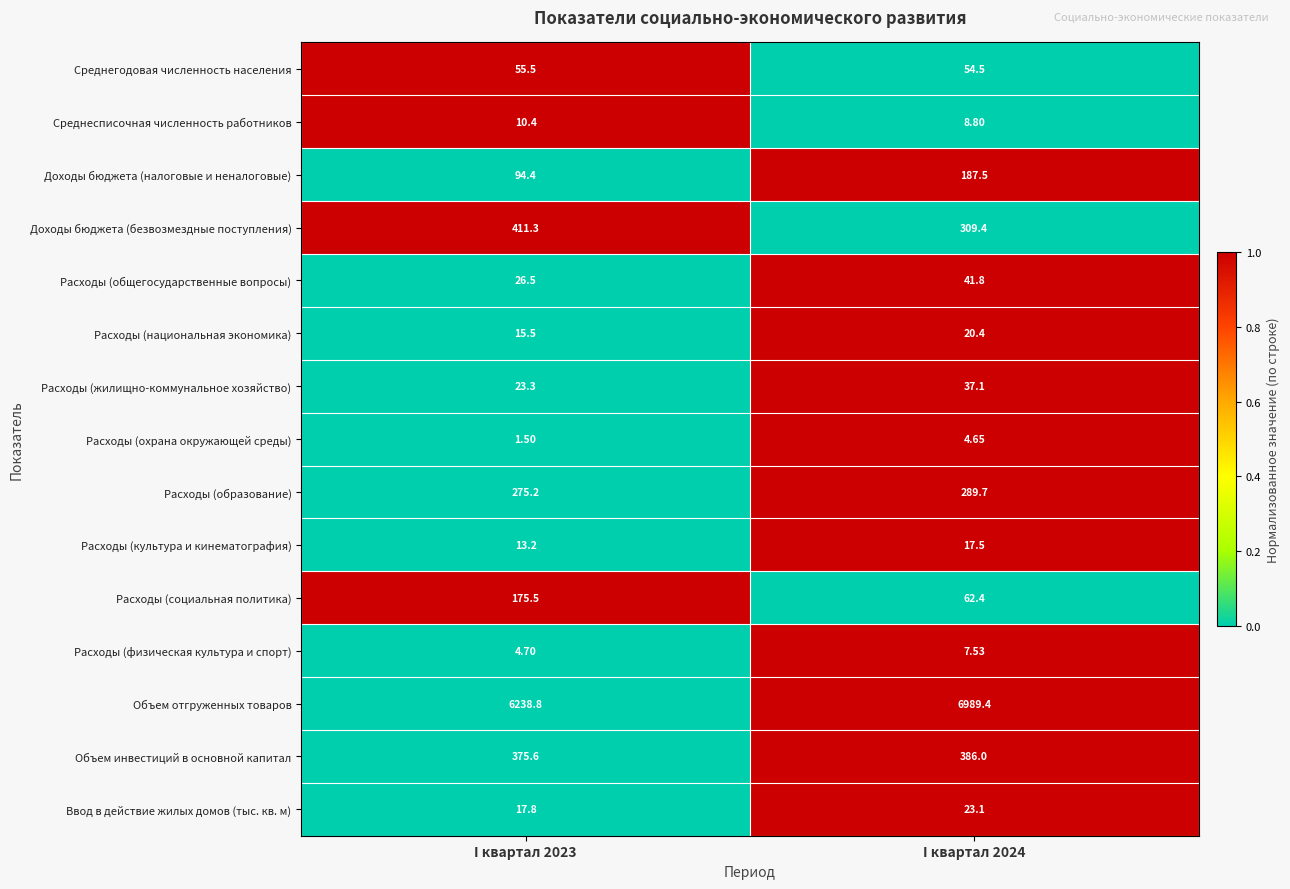

Which label corresponds to the largest value in the chart?

I квартал 2024